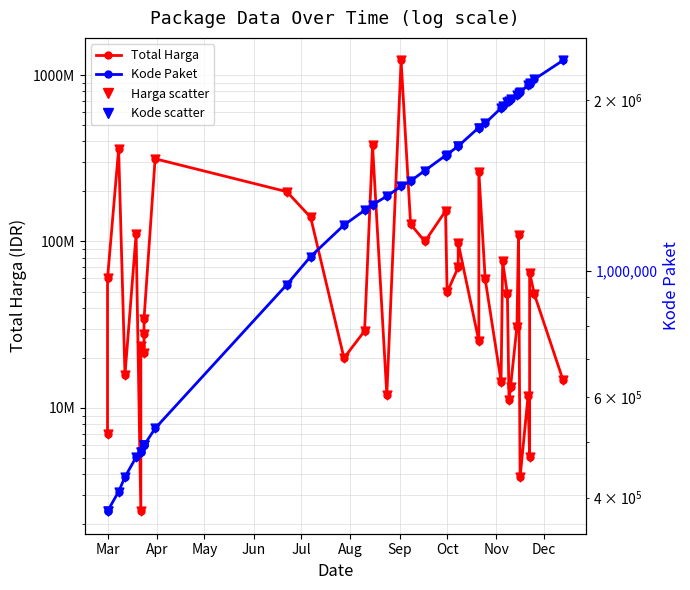

Which series reaches the minimum Y coordinate?

Kode Paket